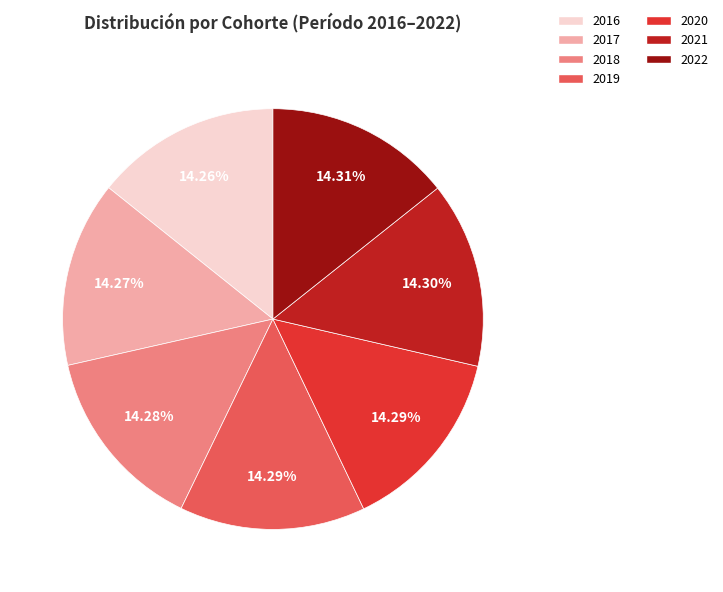

Does 2016 represent more than half of the total?

No